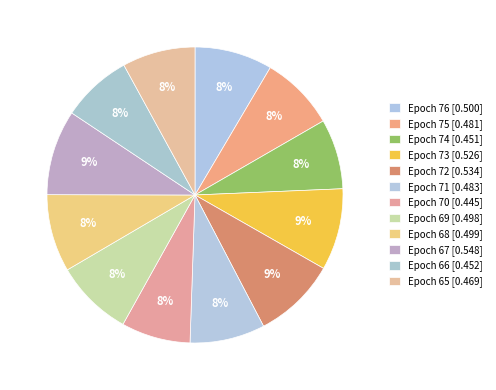

To the nearest percent, what is the combined percentage of Epoch 72 and Epoch 71?

17%